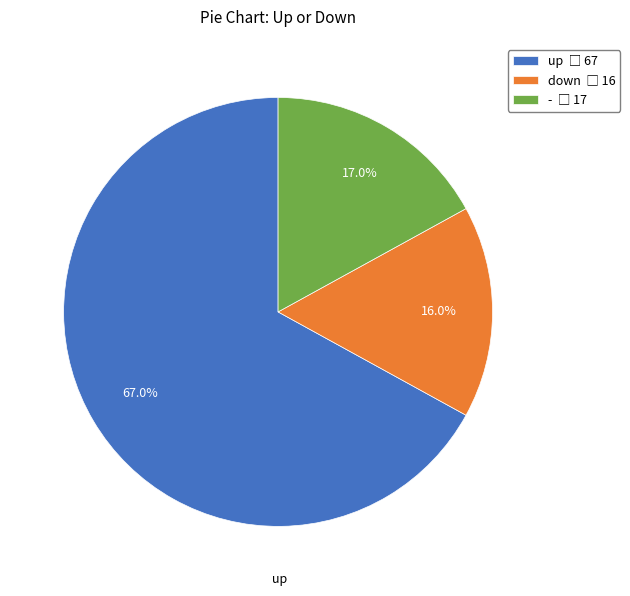

Is it true that down is 3% of the pie?

False